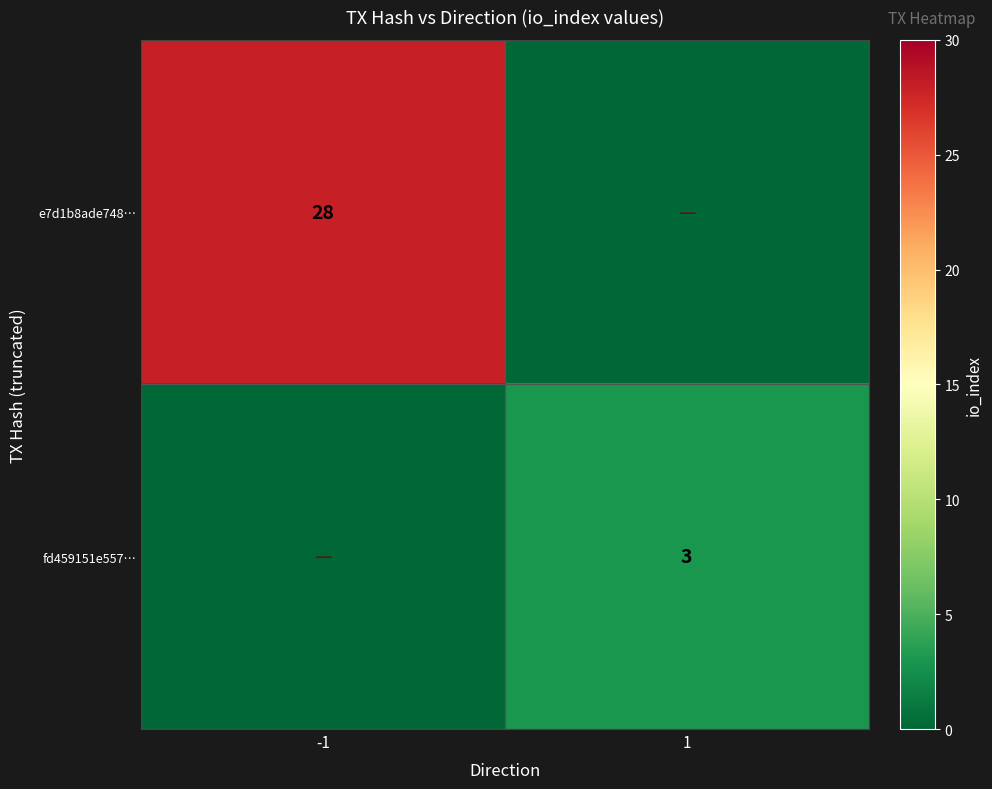

Is it true that fd459151e557… equals 3 at 1?

True